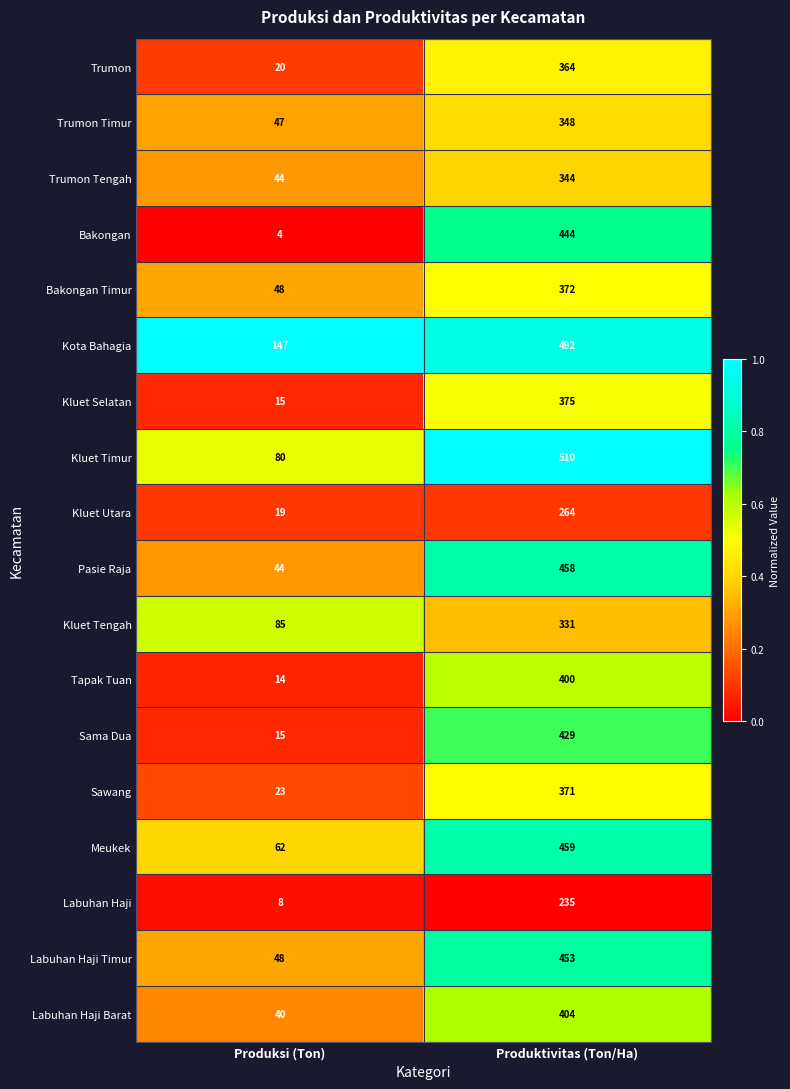

What is the sum of the Kluet Selatan values at Produktivitas (Ton/Ha) and Produksi (Ton)?

390